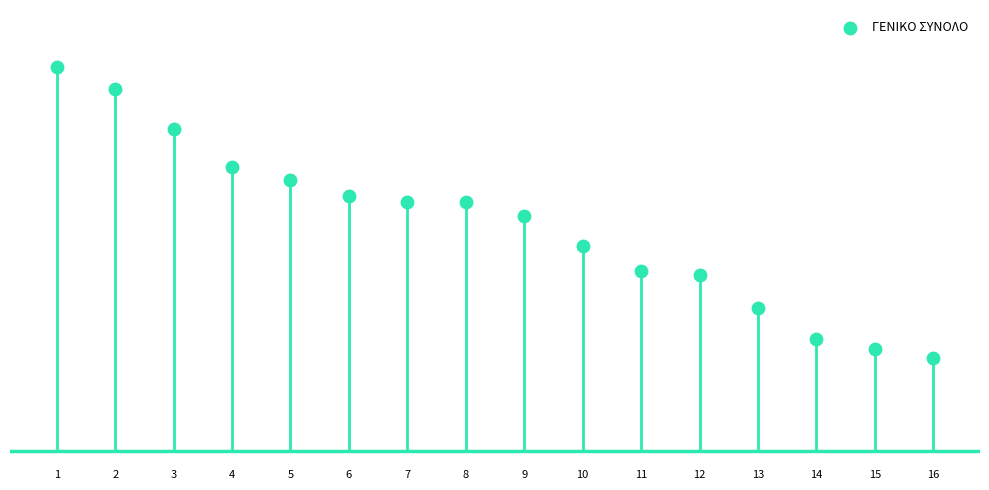

What is the change in value from 2 to 8?

-7.8